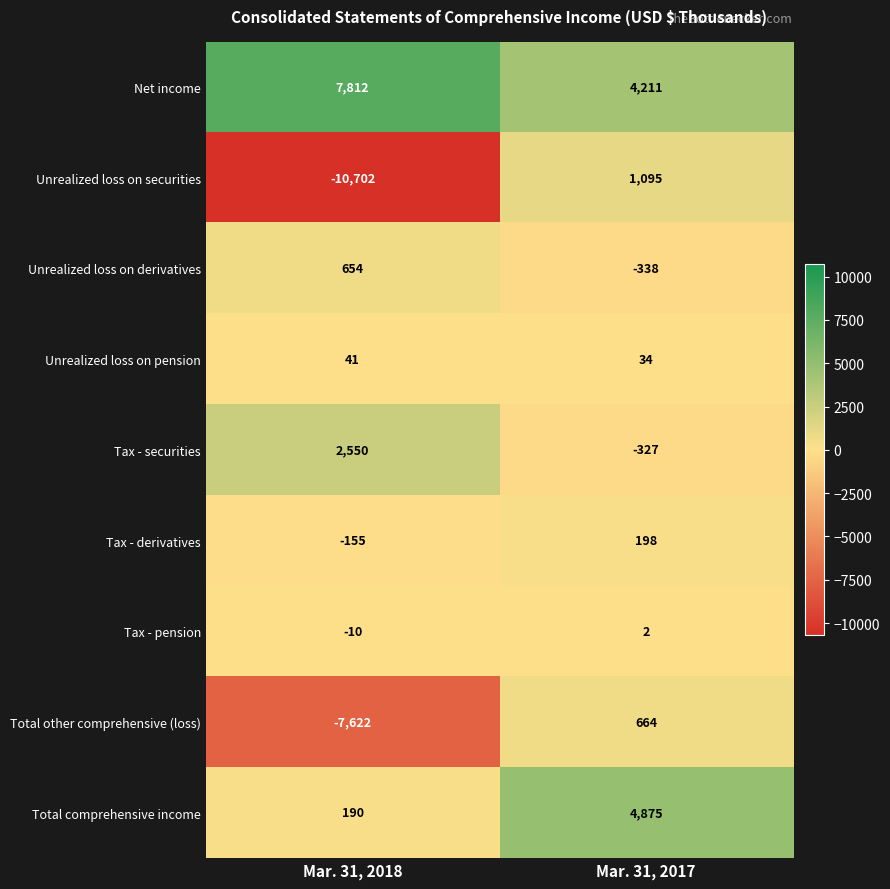

The value of Unrealized loss on pension at Mar. 31, 2017 is 18. True or false?

False